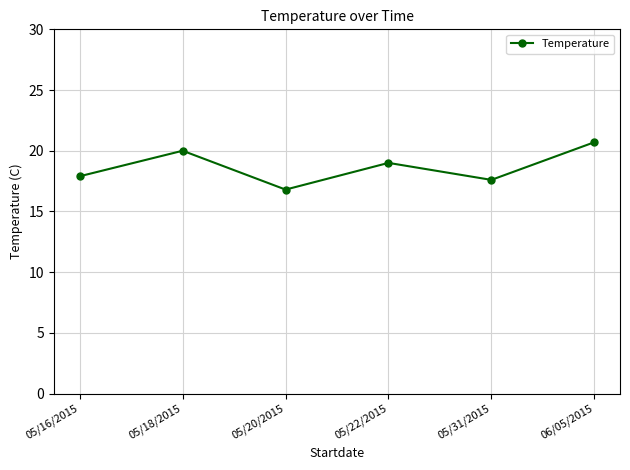

The value at 05/20/2015 is 16.8. True or false?

True